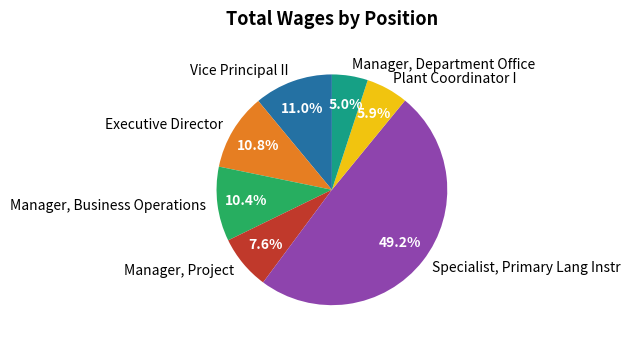

What portion of the pie excludes Plant Coordinator I?

94.1%